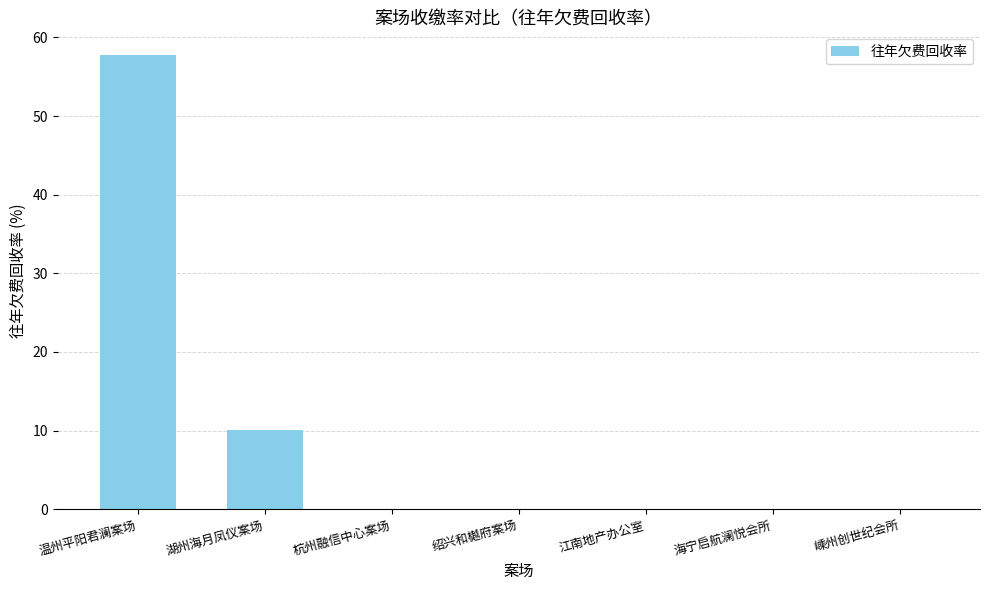

Are the bars grouped side by side (vs. stacked)?

No